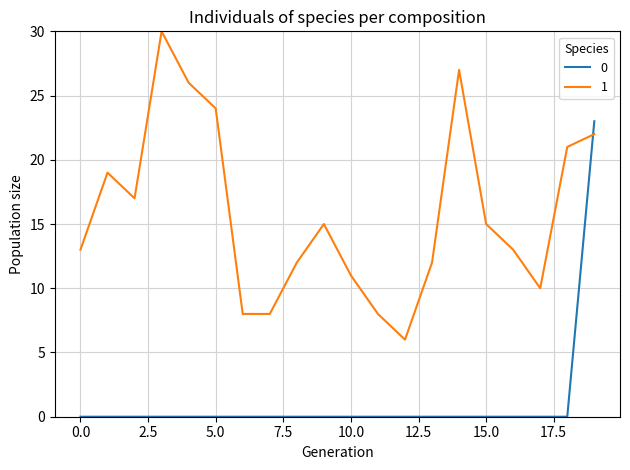

What is the maximum value shown in the chart?

30